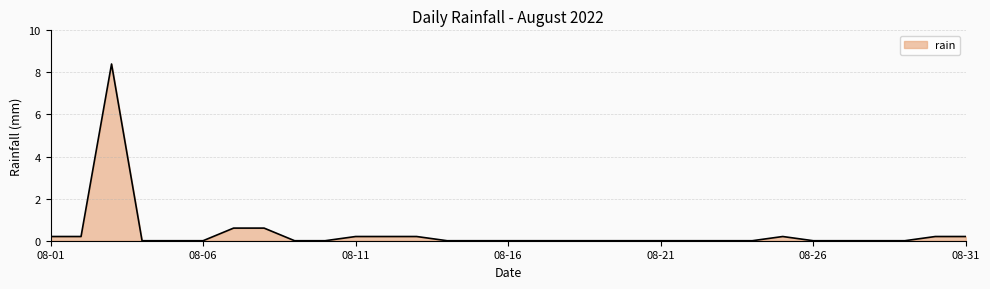

What is the maximum value shown in the chart?

8.4